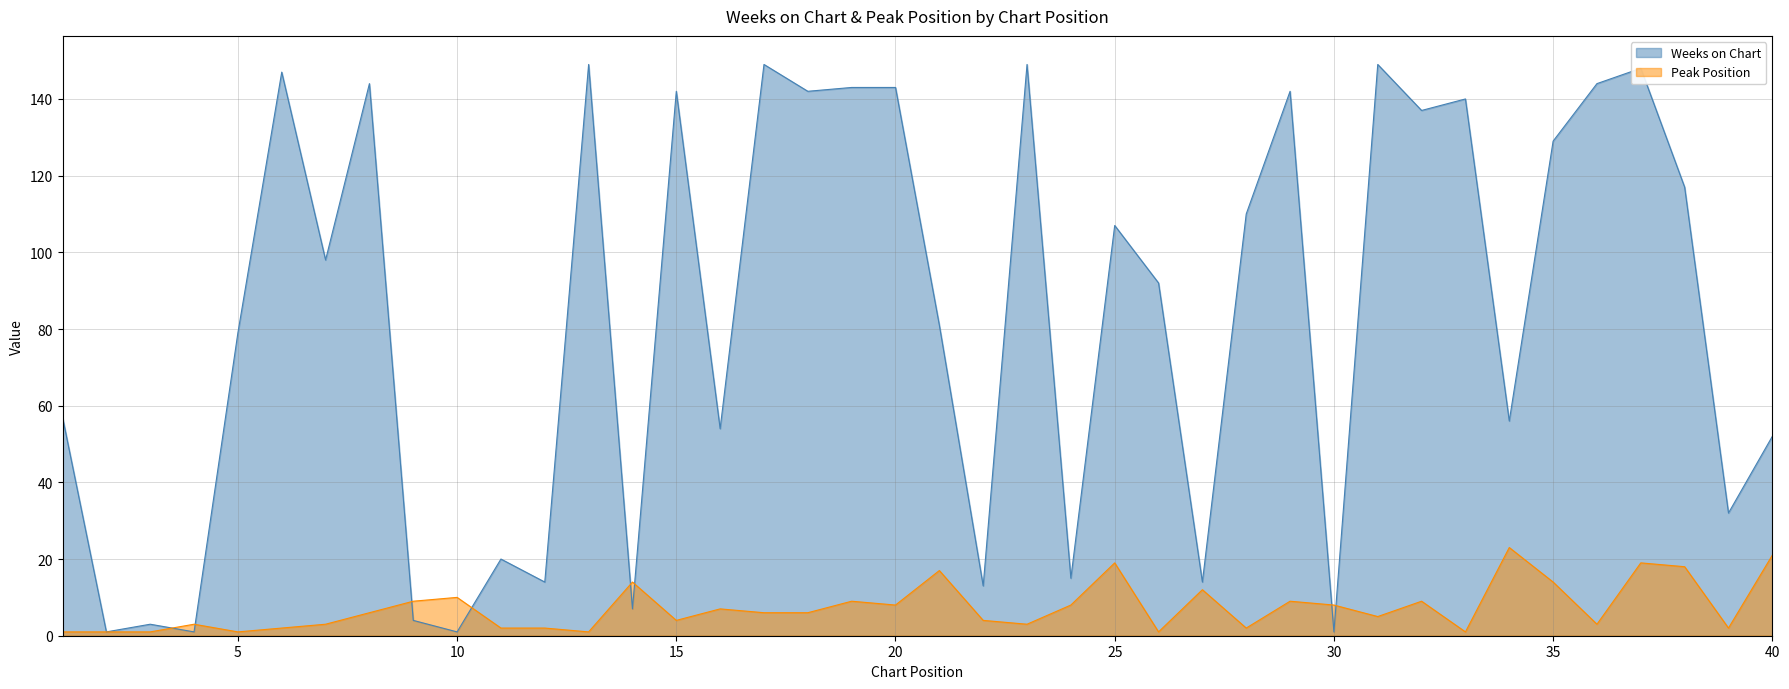

True or false: Peak Position and Weeks on Chart cross at least once.

True